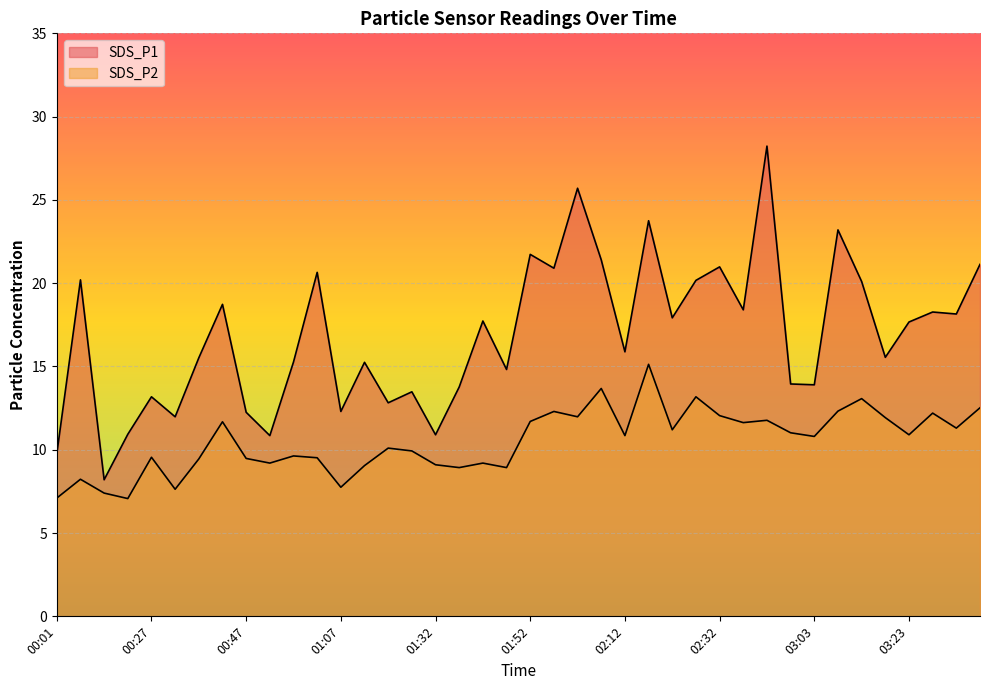

The value of SDS_P1 at 03:23 is 30.7. True or false?

False